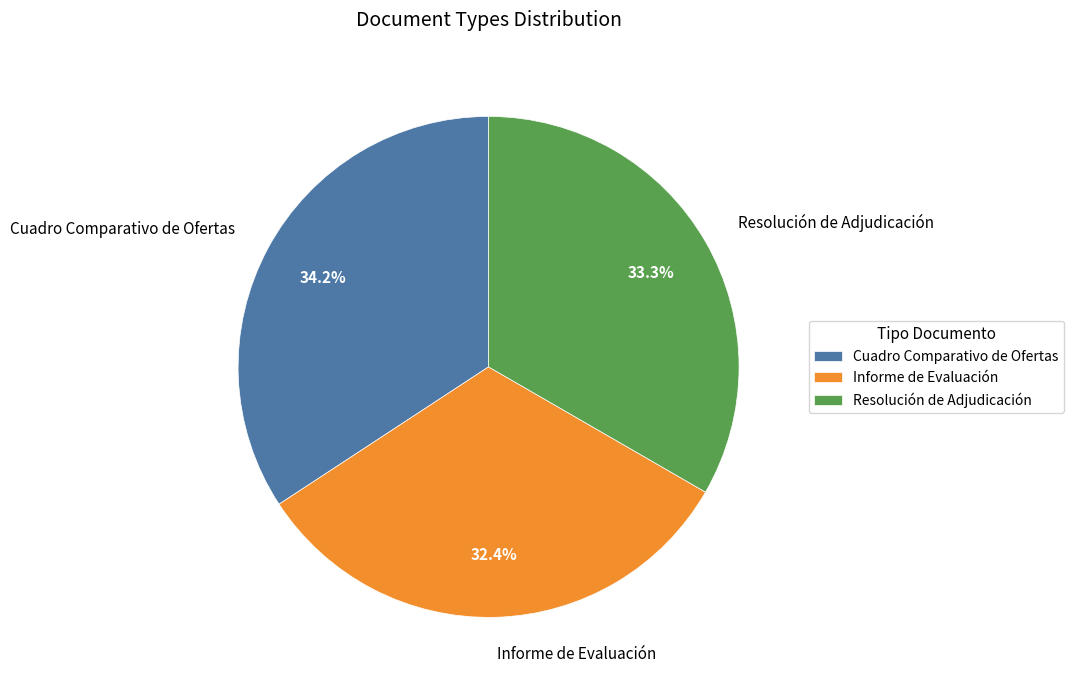

Count the number of slices in the pie.

3